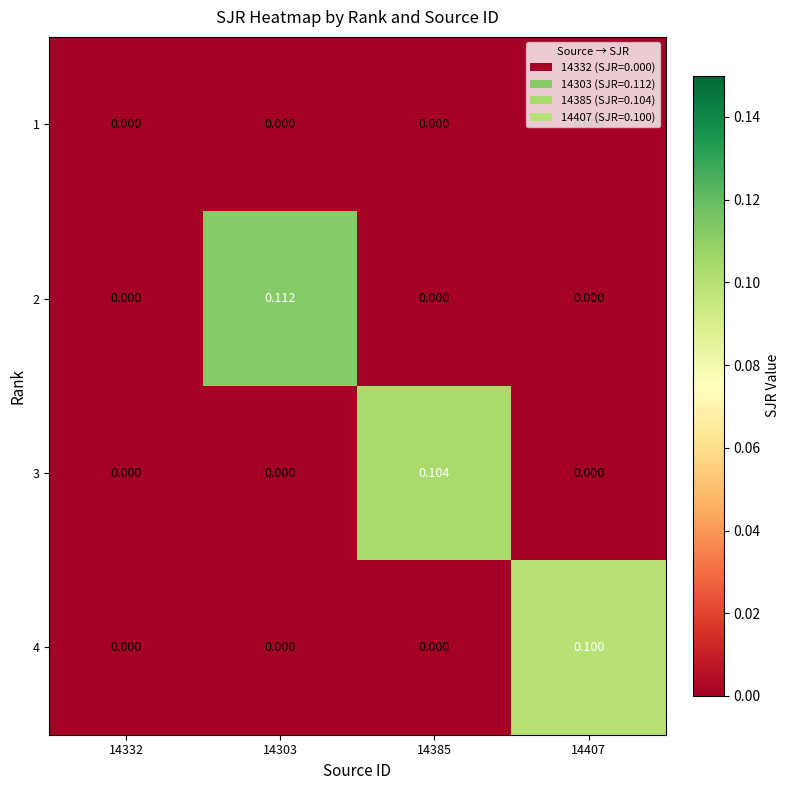

List the series in order of their peak value, lowest first.

1, 4, 3, 2